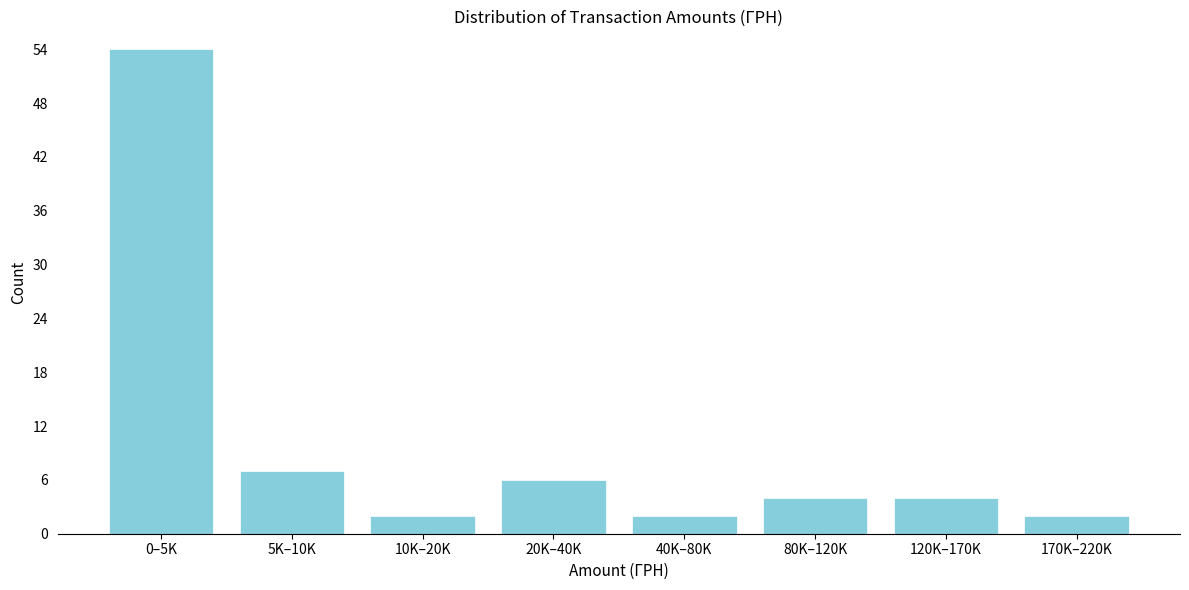

Reading left to right, extract all data points from this chart.

54	7	2	6	2	4	4	2